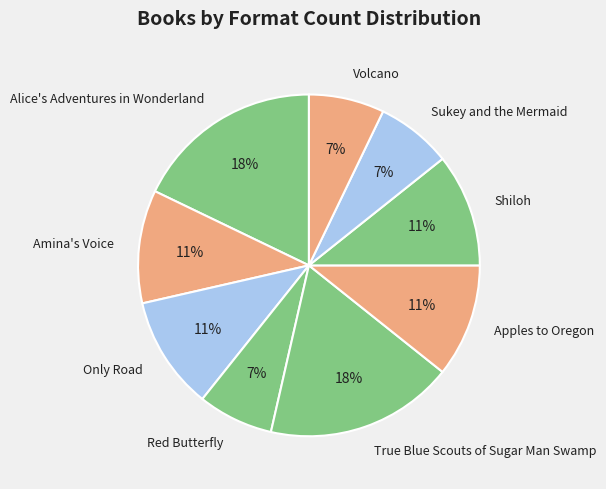

To the nearest percent, what percentage of the pie is Alice's Adventures in Wonderland?

18%